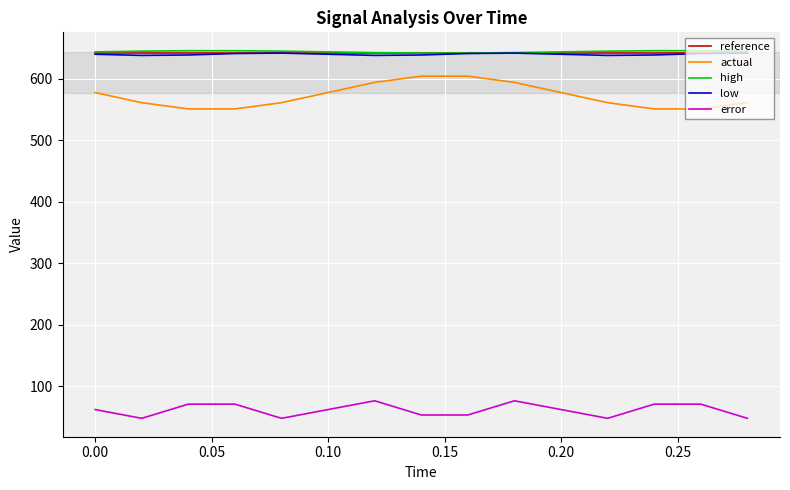

At how many categories does at least one series exceed 351?

15